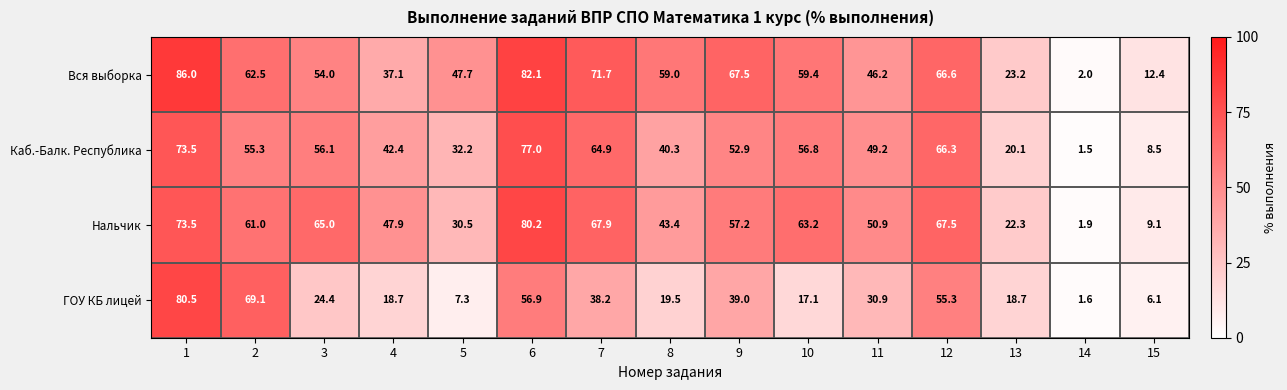

Rank the series at 9 from highest to lowest value.

Вся выборка, Нальчик, Каб.-Балк. Республика, ГОУ КБ лицей